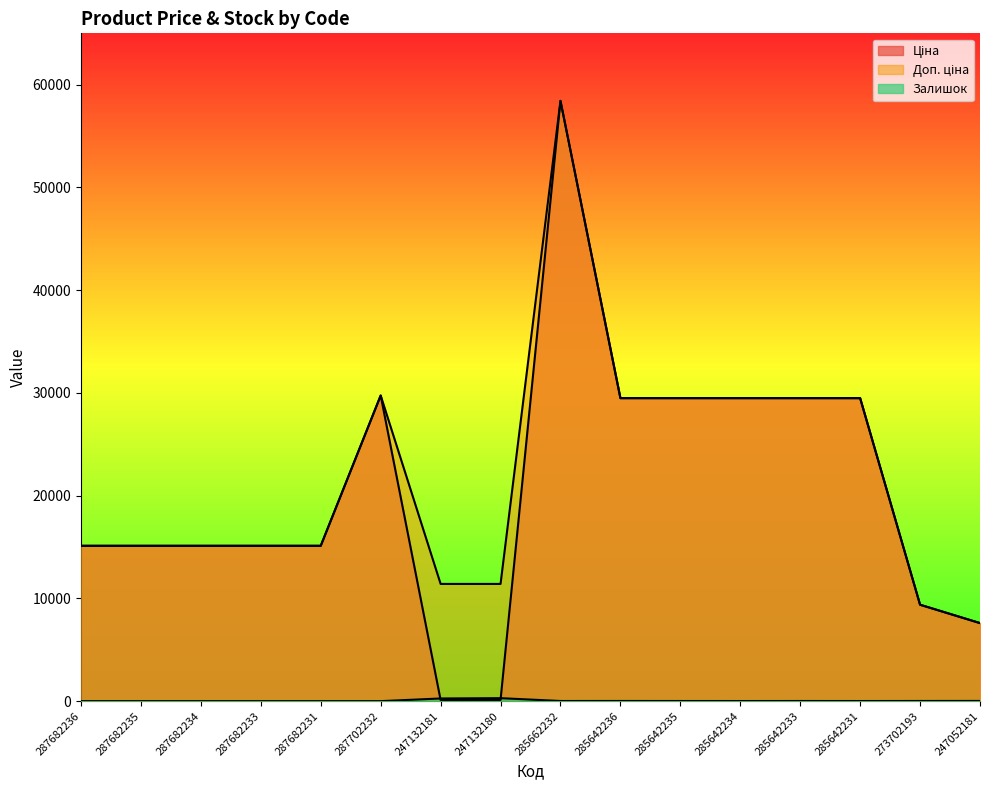

How many series are shown in this chart?

3